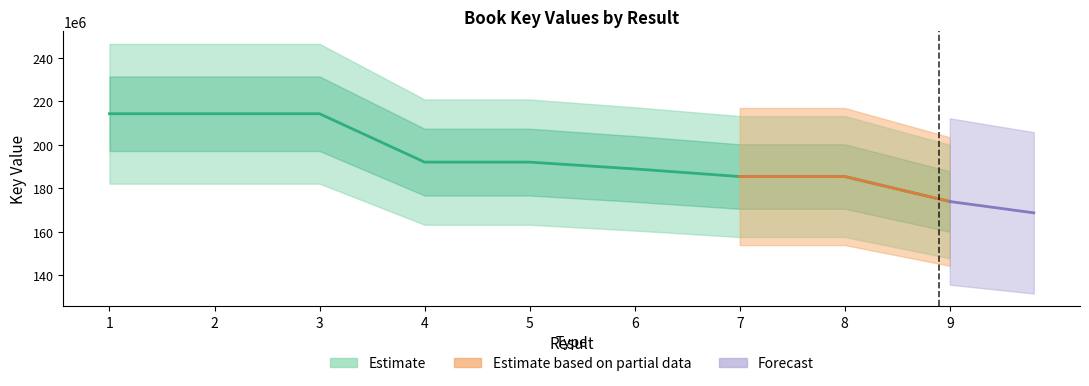

Where is the data nearest to the value 194071208?

5